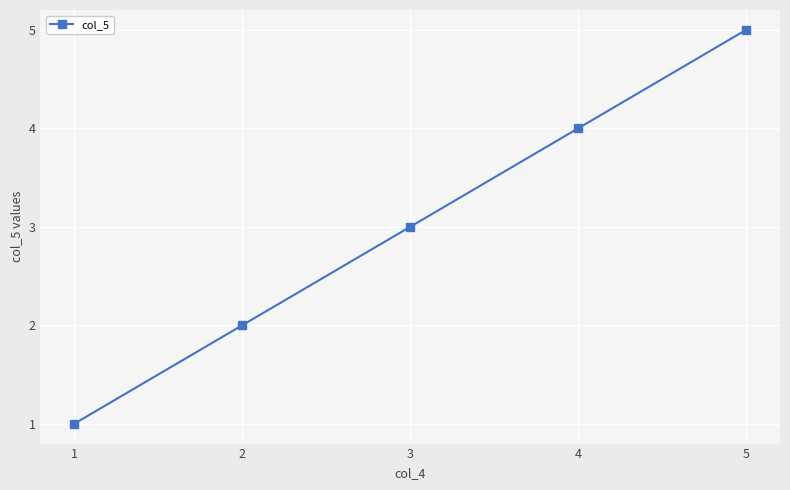

Is it true that the value at 4 is 1?

False